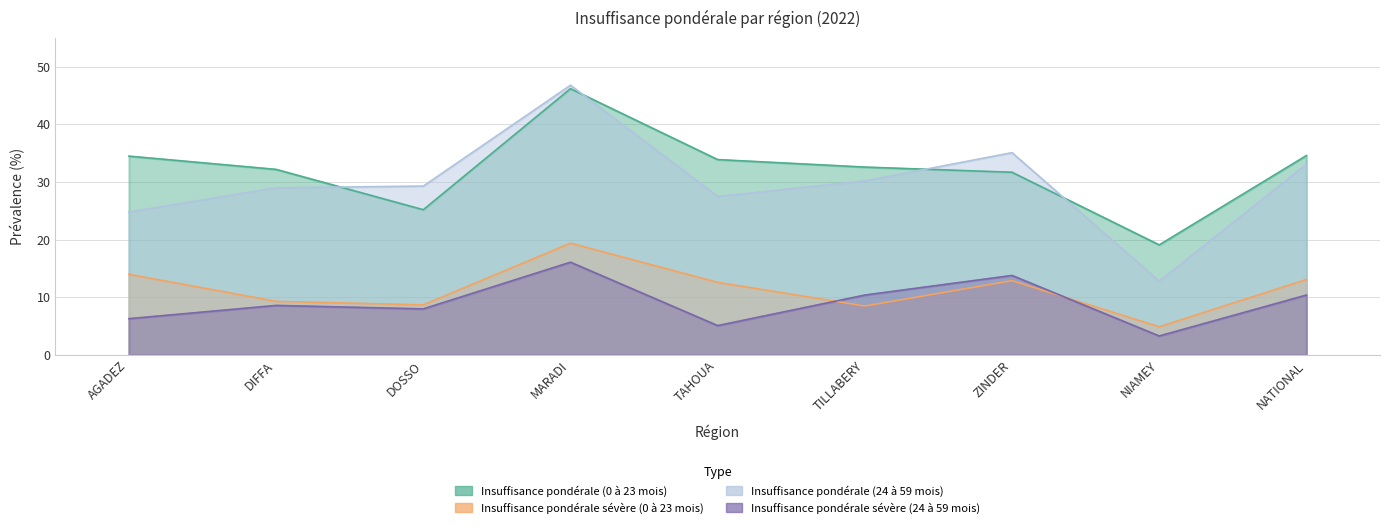

Which series has the largest total across all categories?

Insuffisance pondérale (0 à 23 mois)